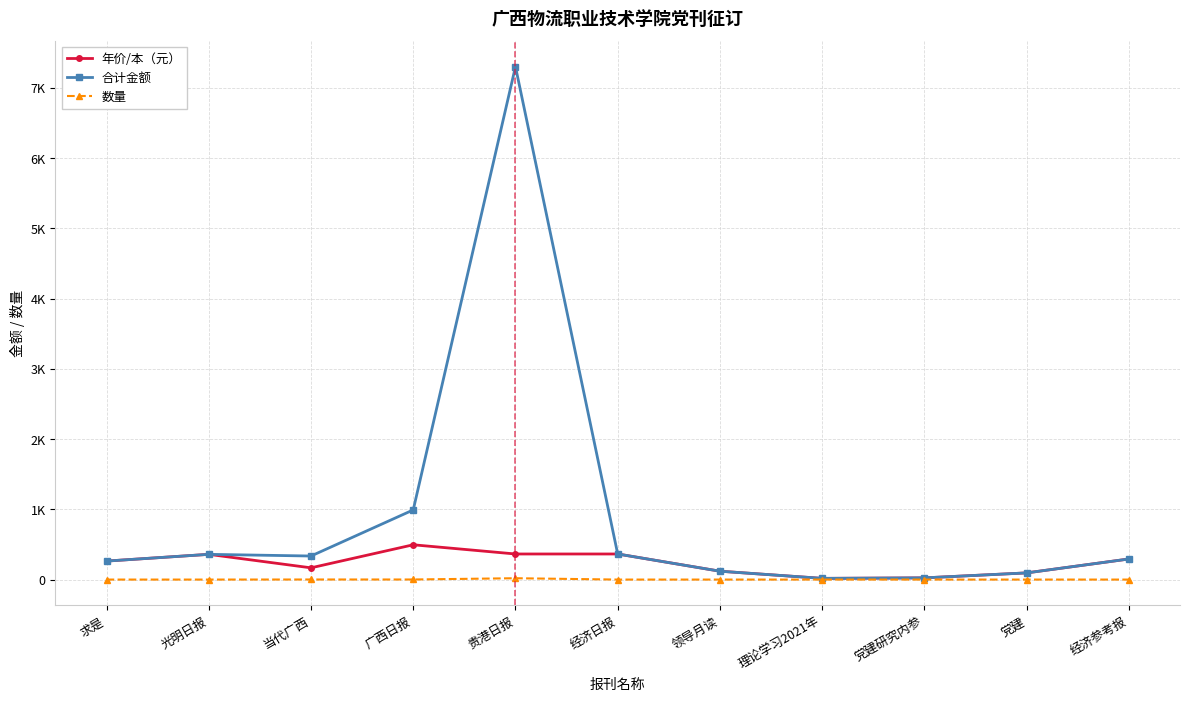

Is this an area chart (filled region under the line)?

No